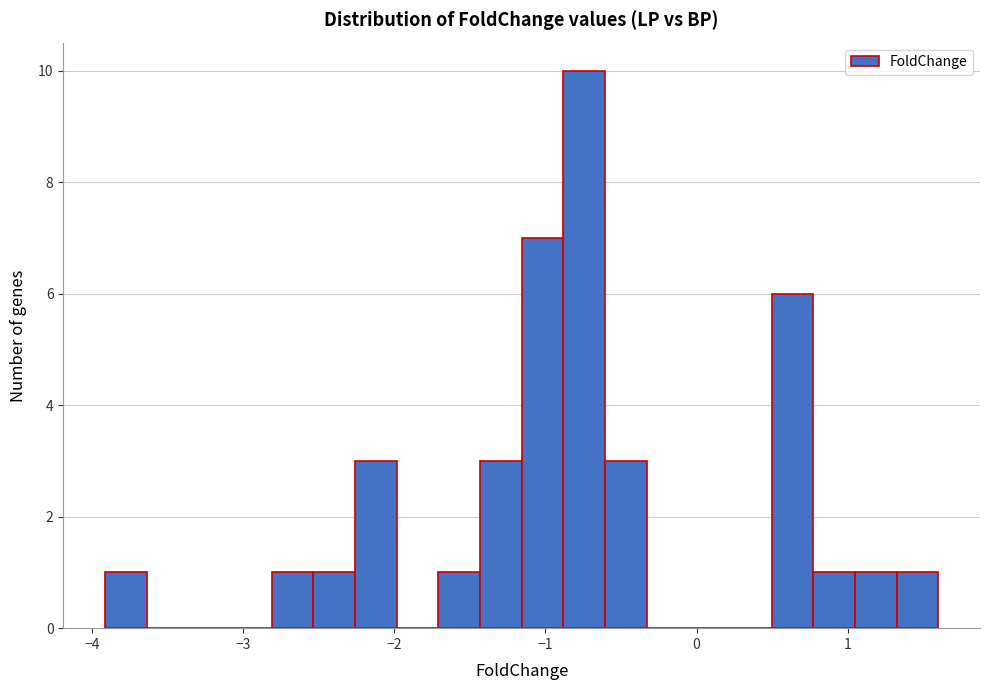

Read against the x-axis, roughly where is the centre of the tallest bar?

-0.7